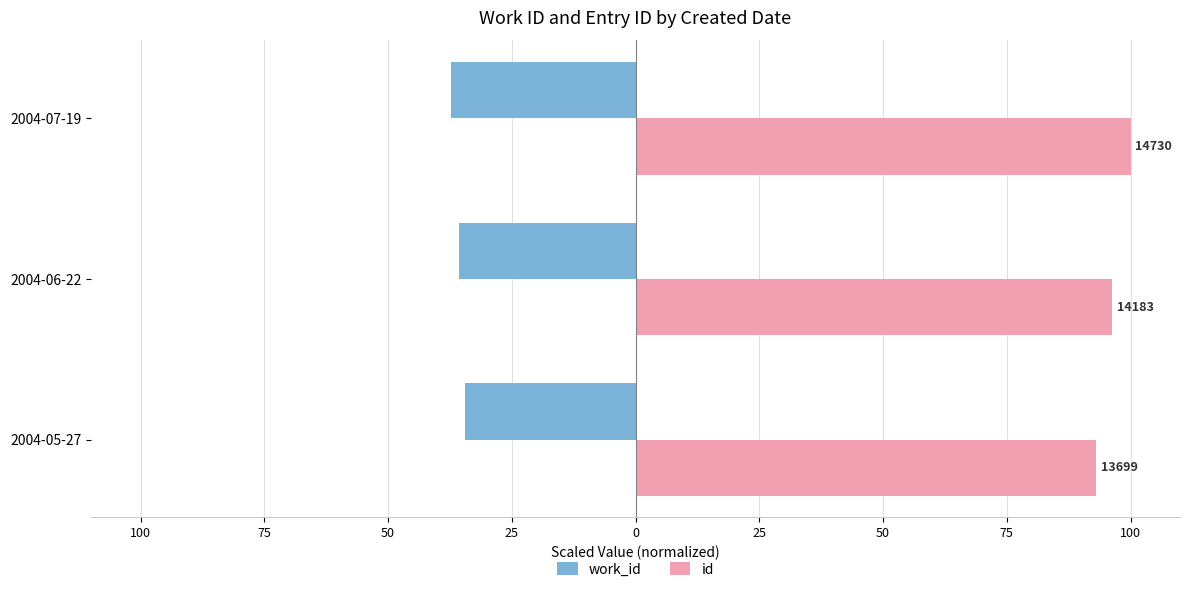

List the series in order of their peak value, lowest first.

work_id, id